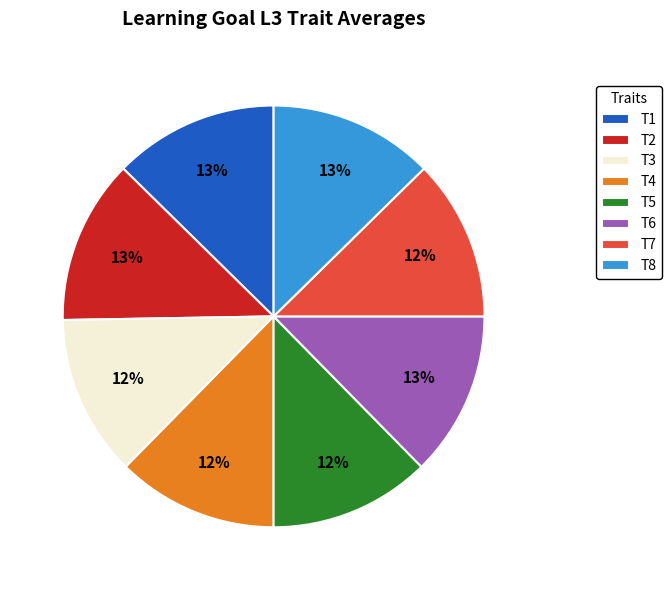

How many slices are in this pie chart?

8